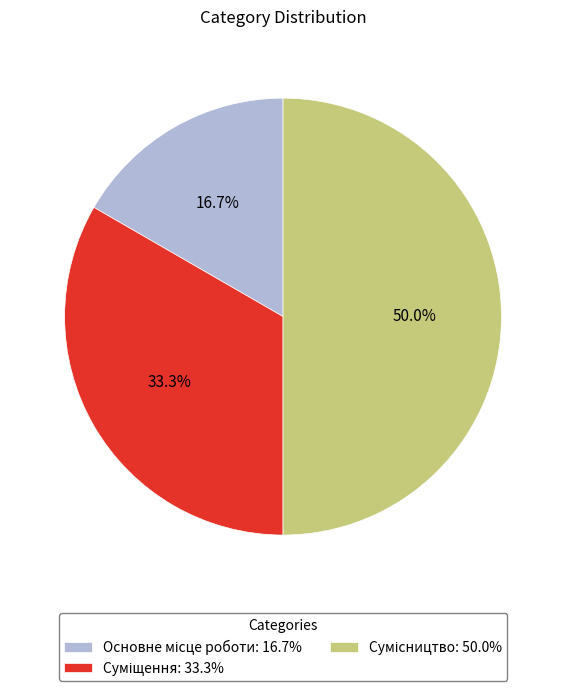

How many segments does this pie chart have?

3